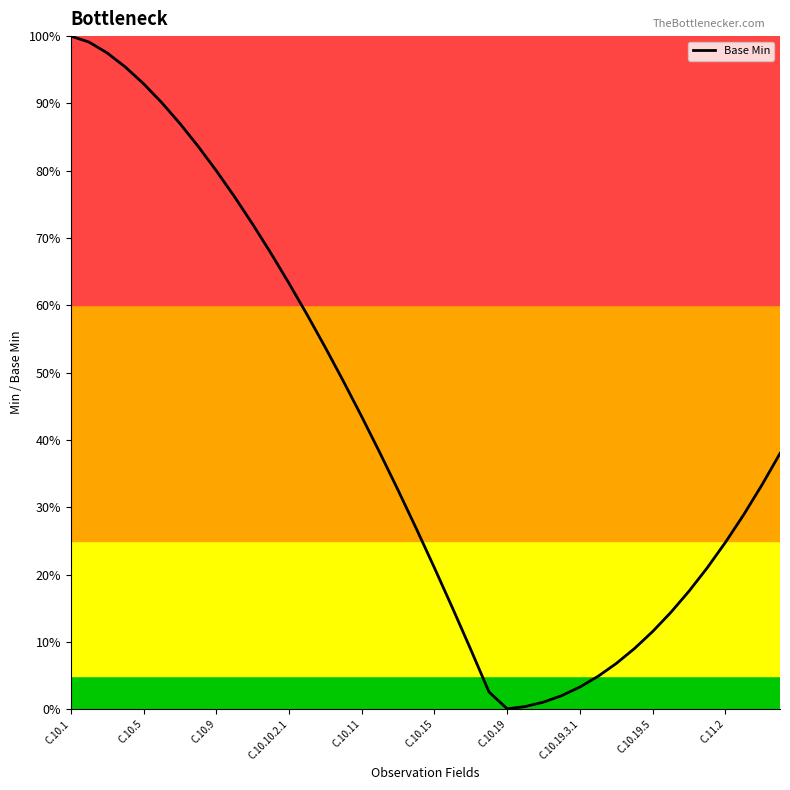

How many lines are shown in the chart?

1